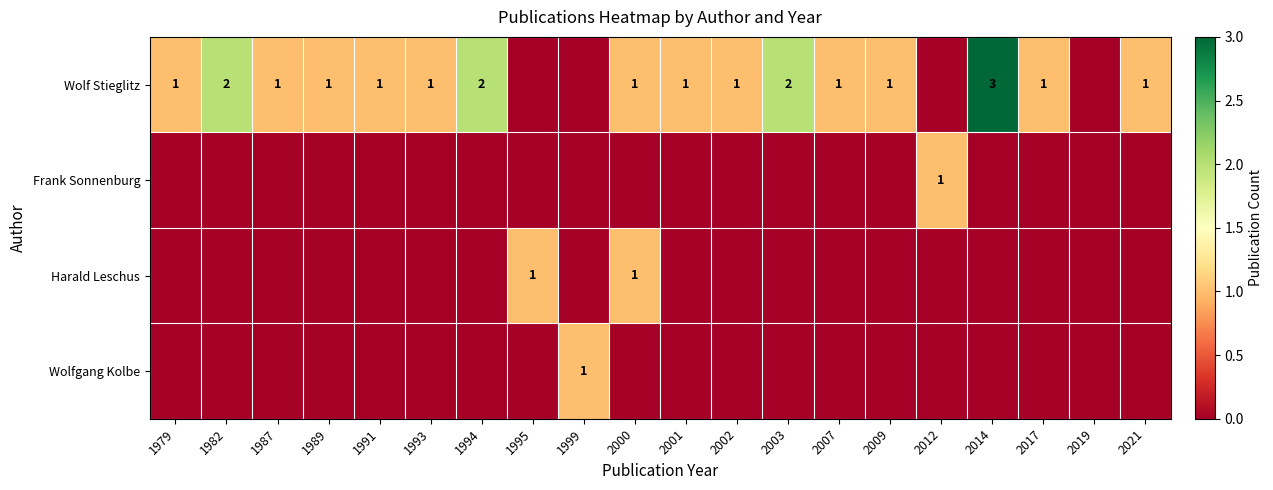

The value of Wolf Stieglitz at 2003 is 2. True or false?

True